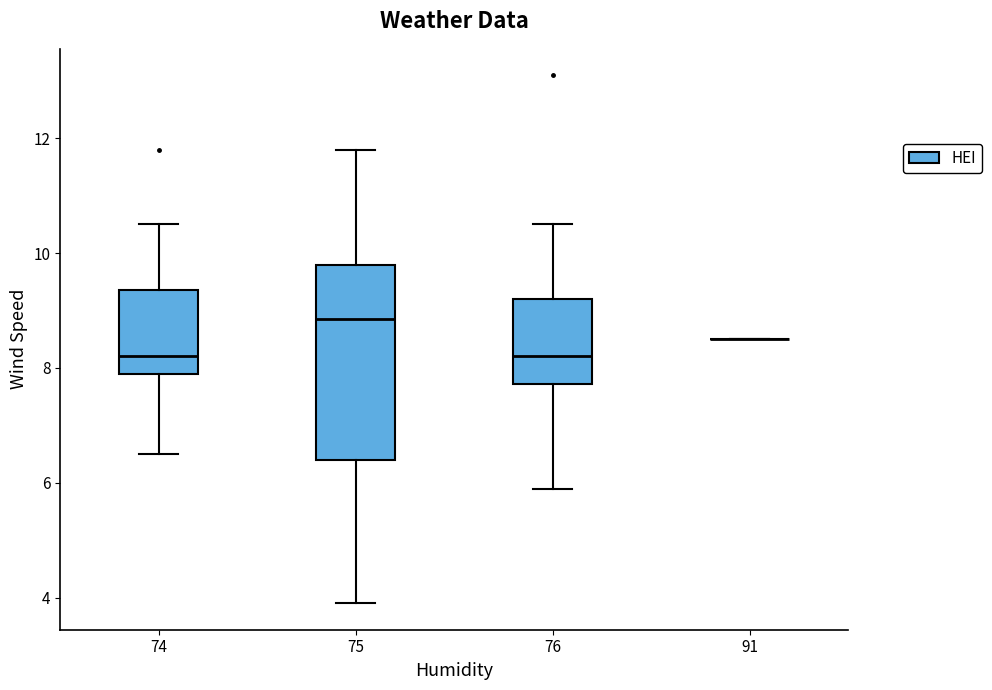

Where does the median line of the box at x = 76 sit on the y-axis? The values are not printed on the chart, so give them approximately, as read against the axis.

8.2